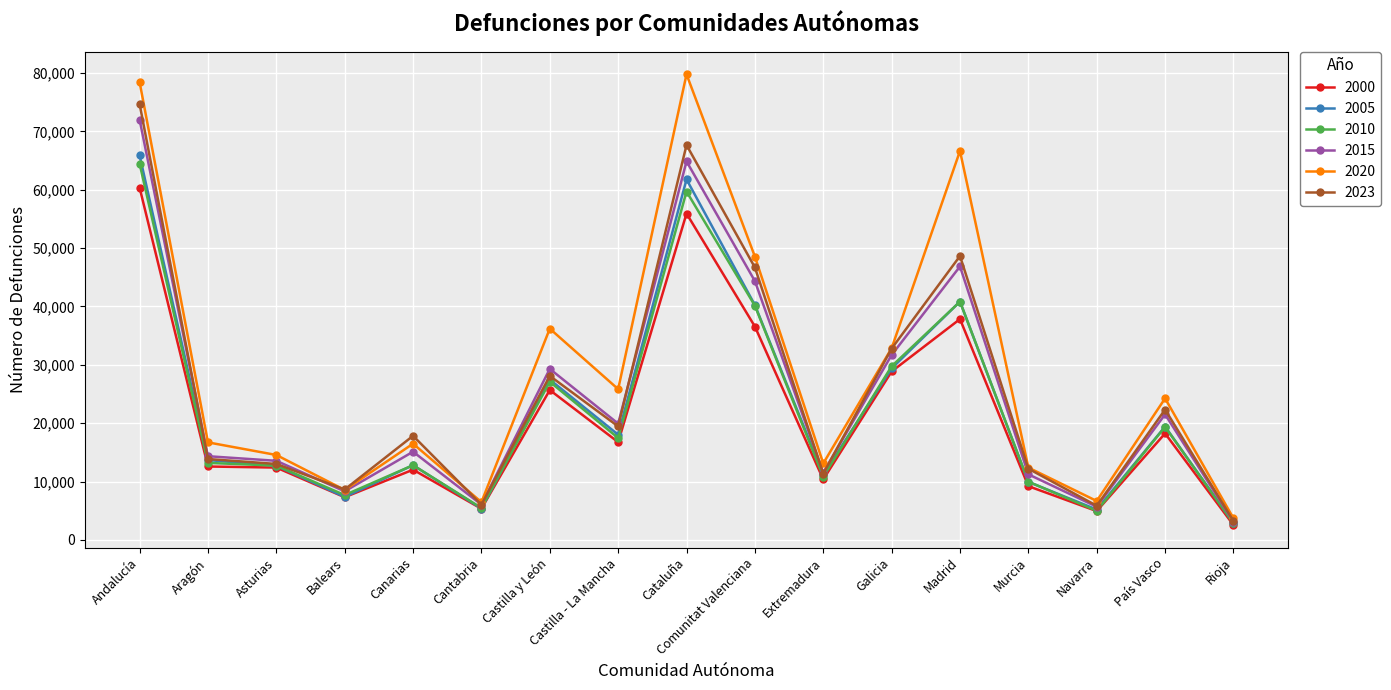

Which series has the largest range (max minus min)?

2020